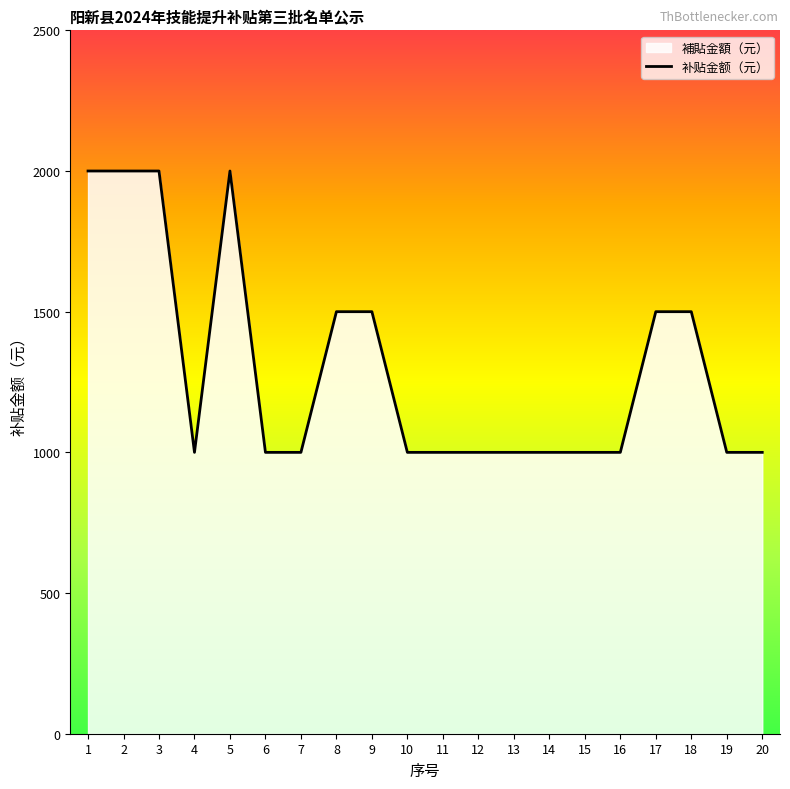

How many points are lower than both their immediate neighbors (excluding endpoints)?

1